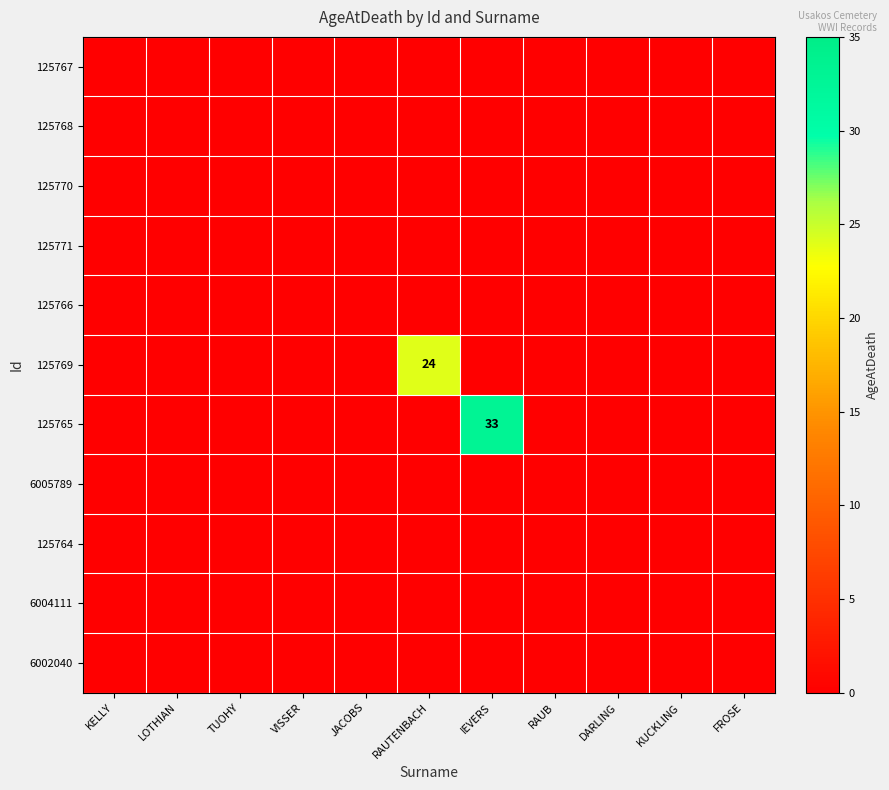

List the series in order of their peak value, lowest first.

125767, 125768, 125770, 125771, 125766, 6005789, 125764, 6004111, 6002040, 125769, 125765